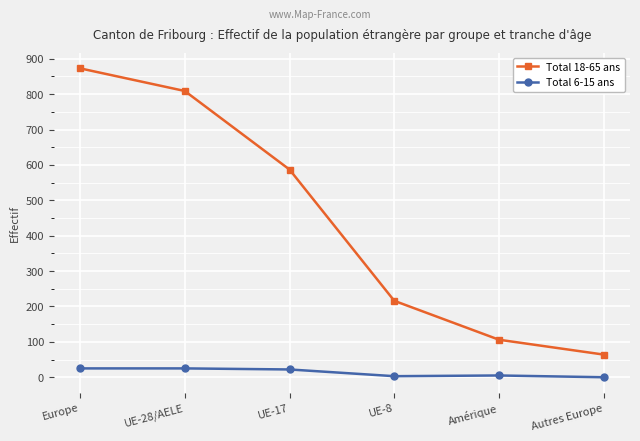

What is the value of the Total 18-65 ans point at the 4th from the left?

216